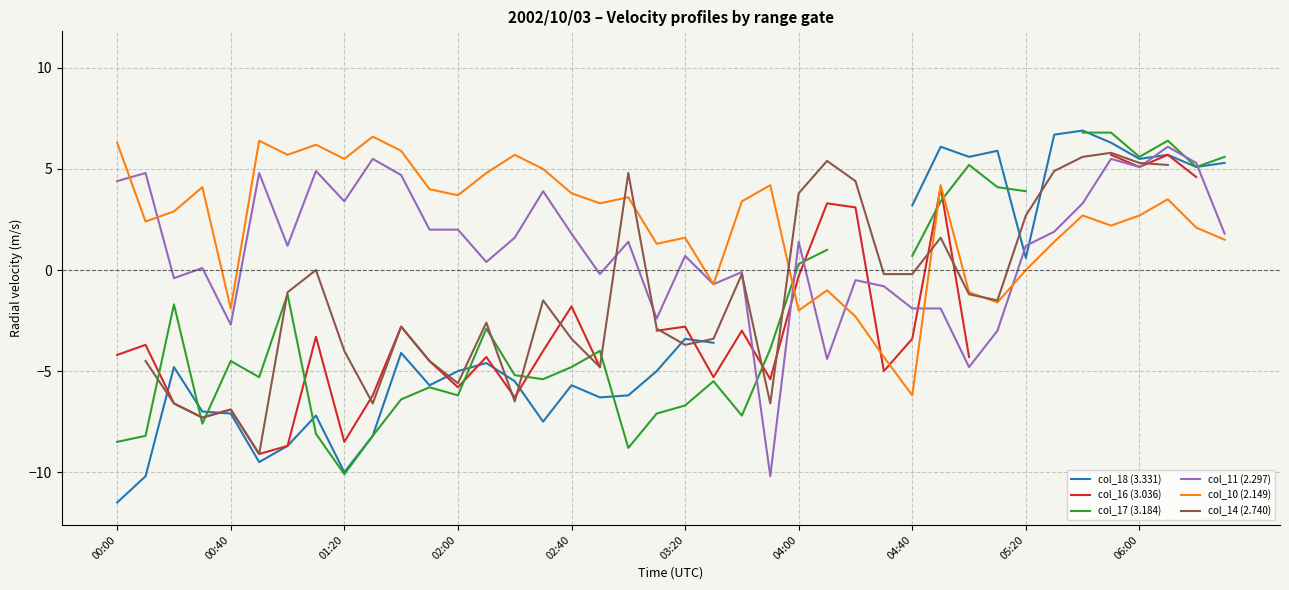

What is the sum of the col_17 (3.184) values at 35 and 25?

7.8